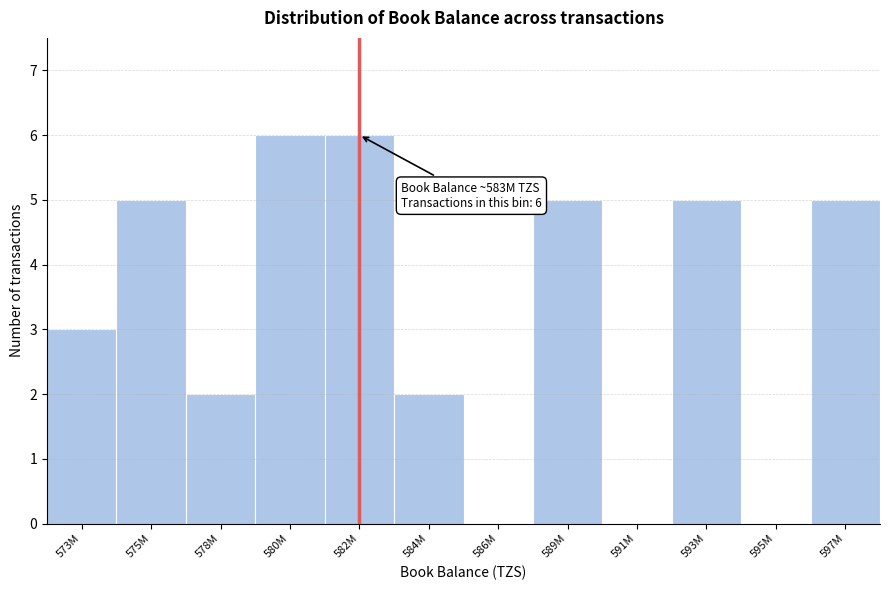

Reading left to right, extract all data points from this chart.

573M=3	575M=5	578M=2	580M=6	582M=6	584M=2	586M=0	589M=5	591M=0	593M=5	595M=0	597M=5